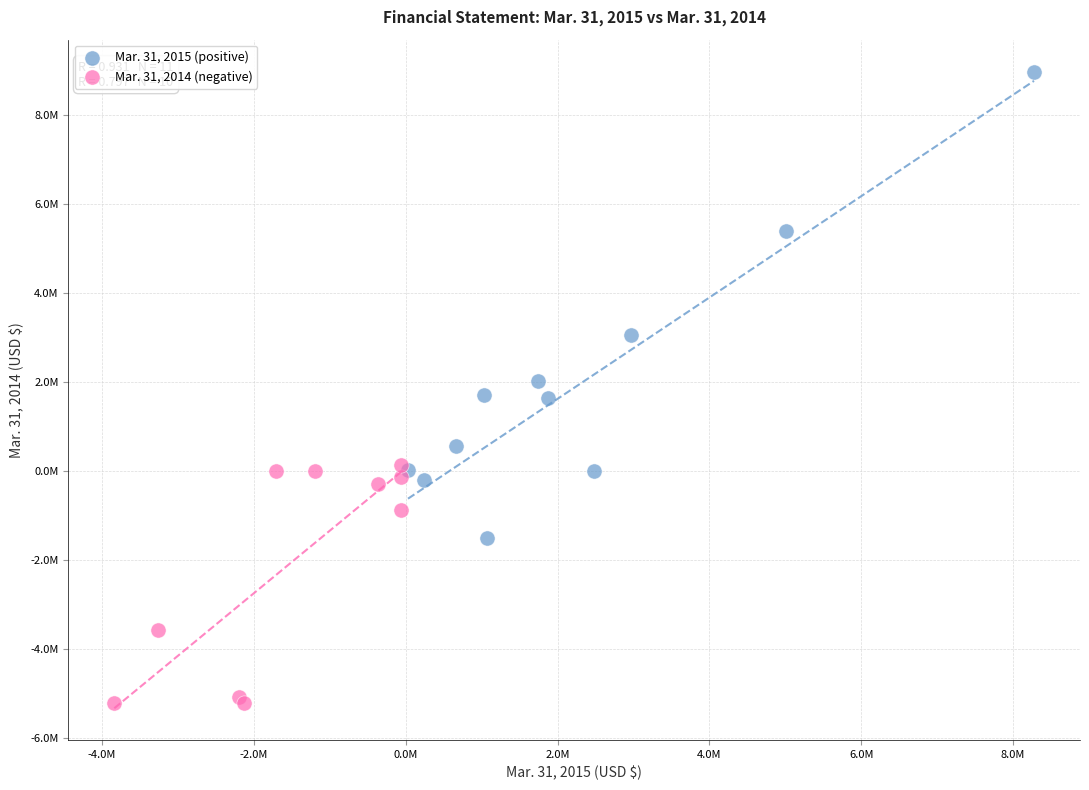

What are all the series names shown in the legend?

Mar. 31, 2015 (positive), Mar. 31, 2014 (negative)